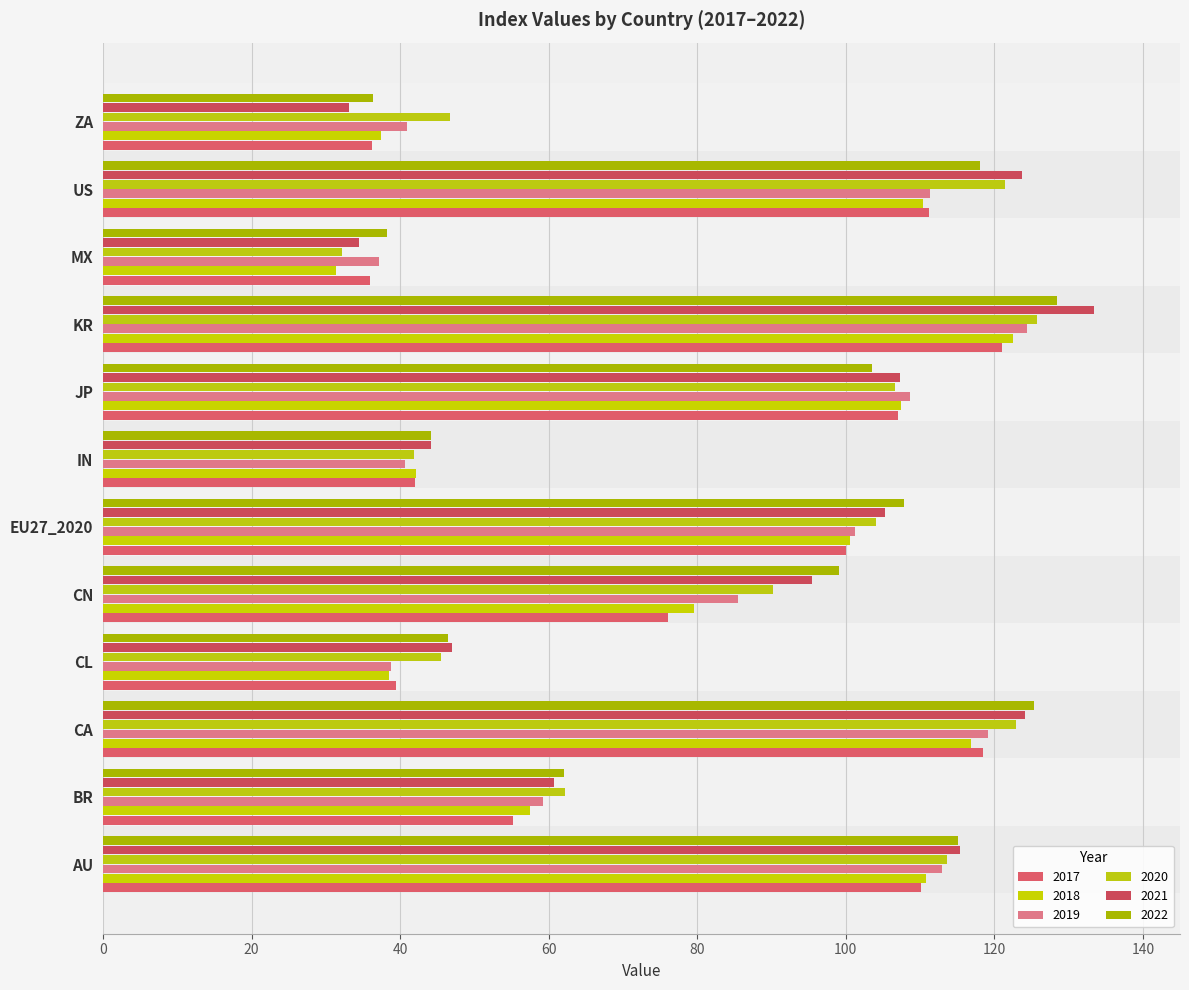

How many data points does each series have?

12